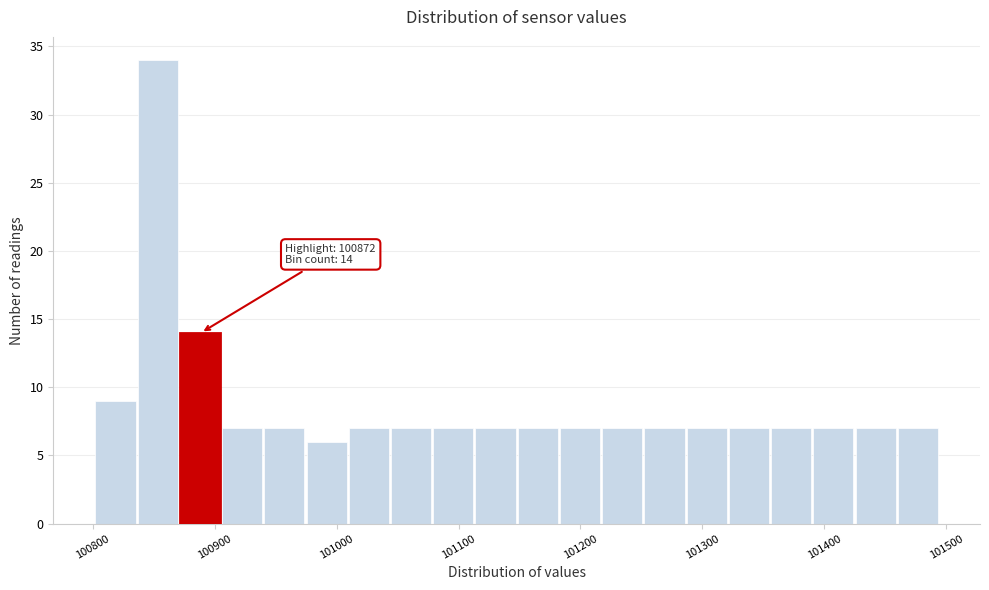

Read against the x-axis, roughly where is the centre of the tallest bar?

100850